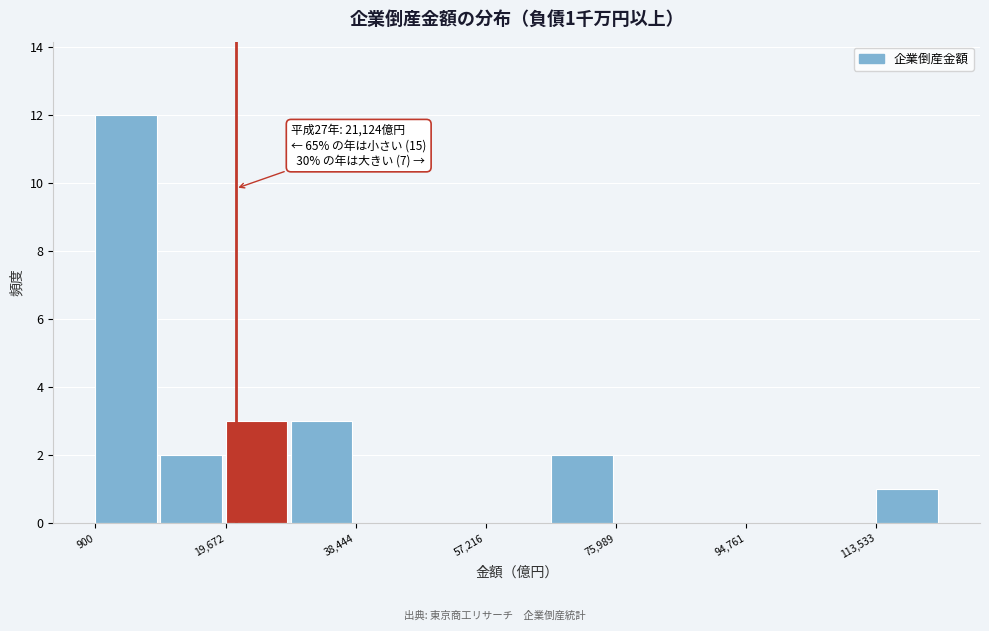

Which range on the x-axis has the tallest bar?

0 to 10000